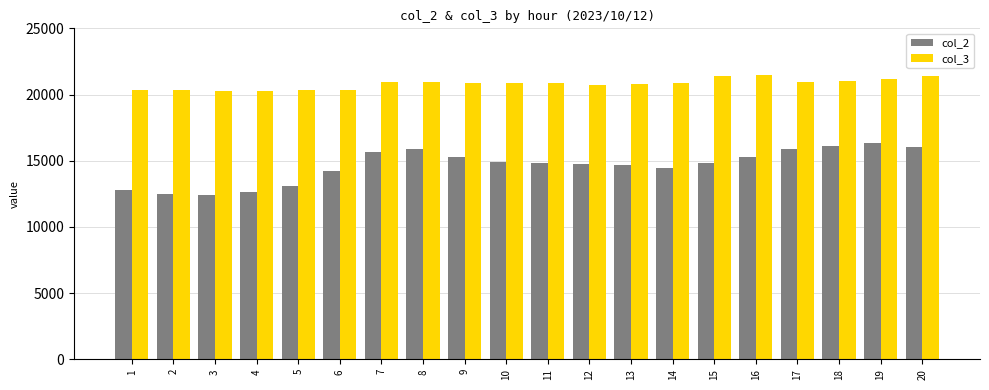

The col_3 series shows 21411 at 20. True or false?

True